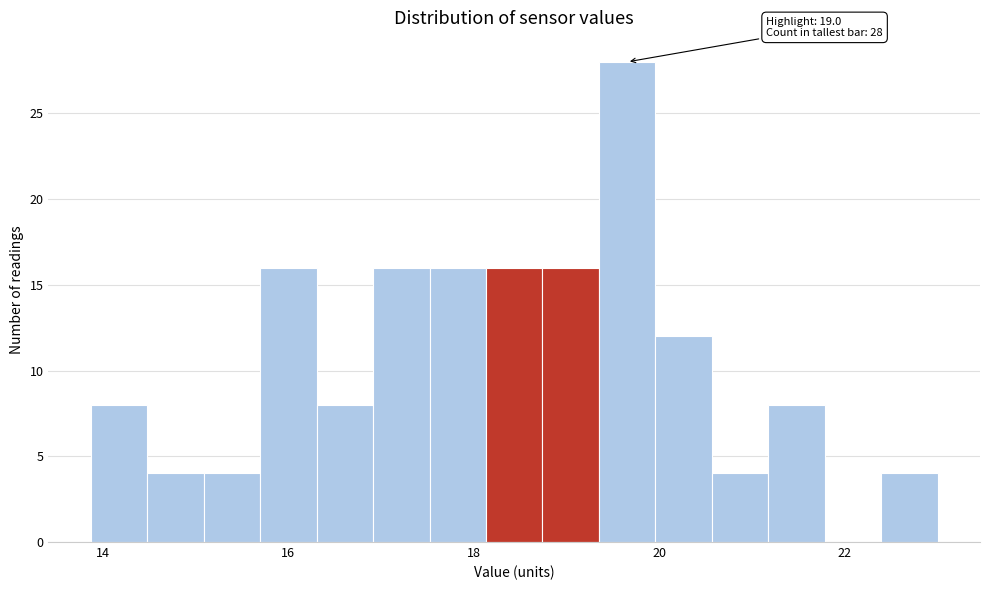

Around what value on the x-axis is the tallest bar? Give the approximate position of its centre, as read against the axis.

19.6